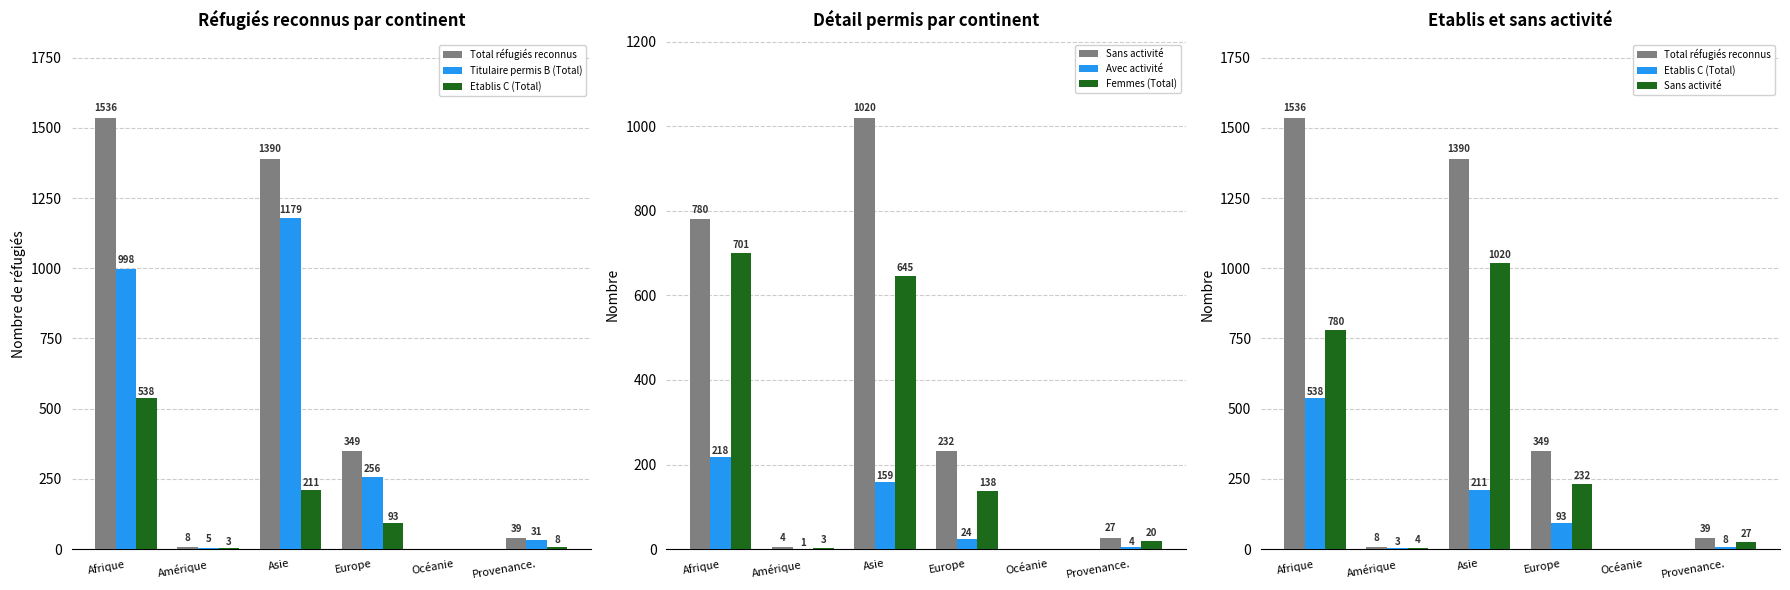

What is the label of the 3rd bar from the right?

Europe